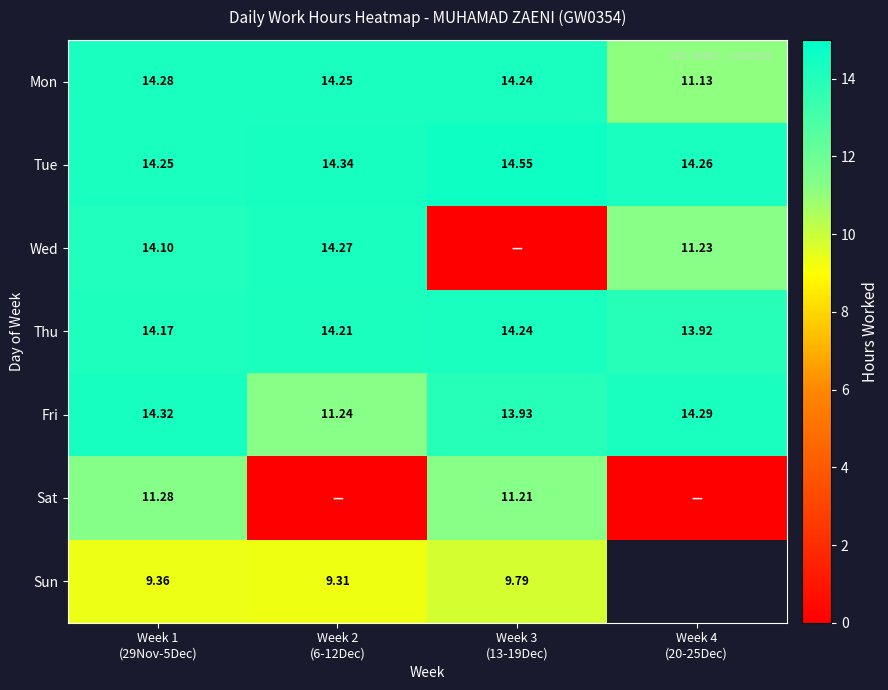

Rank the series by their maximum value, from highest to lowest.

Tue, Fri, Mon, Wed, Thu, Sat, Sun